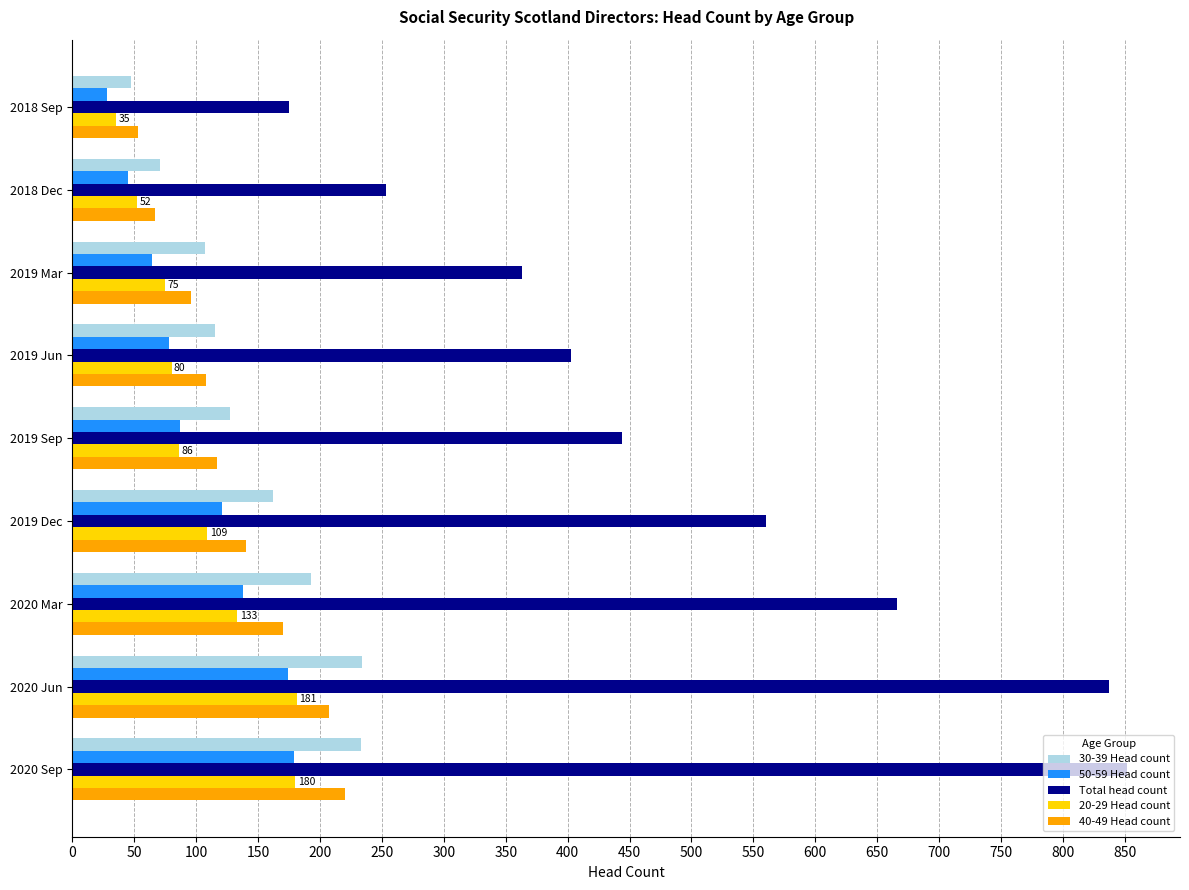

Which series has the widest spread of values?

Total head count